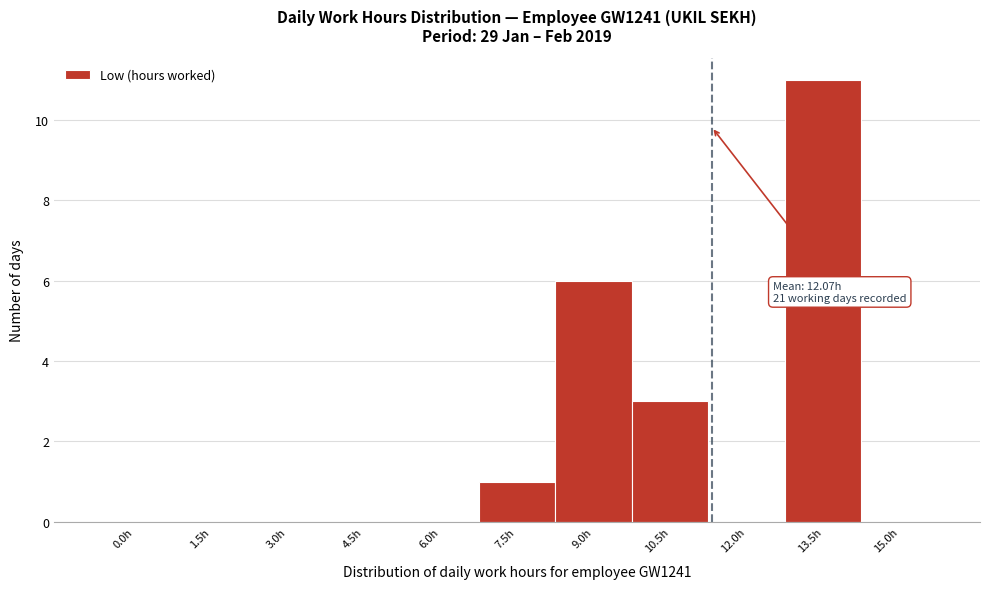

Reading left to right, extract all data points from this chart.

0.0h=0	1.5h=0	3.0h=0	4.5h=0	6.0h=0	7.5h=1	9.0h=6	10.5h=3	12.0h=0	13.5h=11	15.0h=0